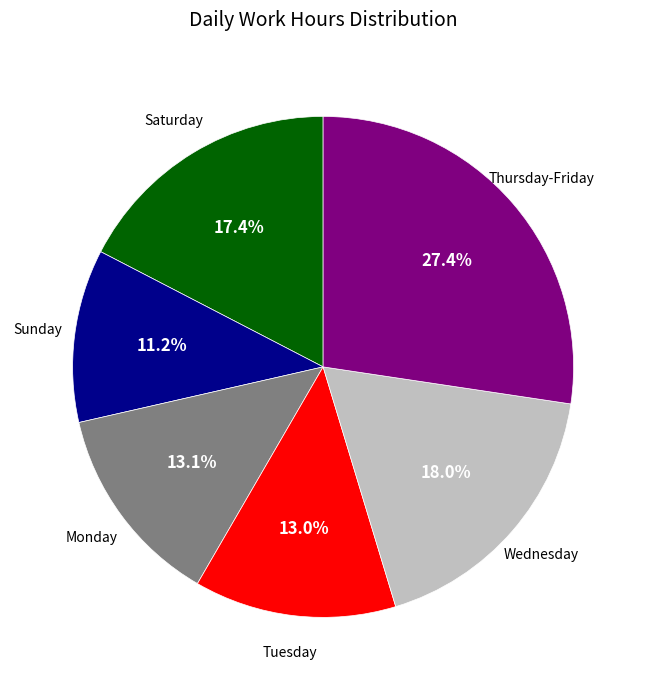

Is there any slice that represents more than half of the pie?

No